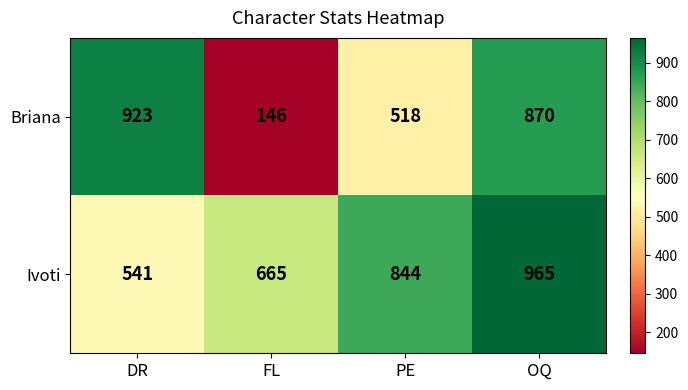

List the series in order of their overall mean, lowest first.

Briana, Ivoti